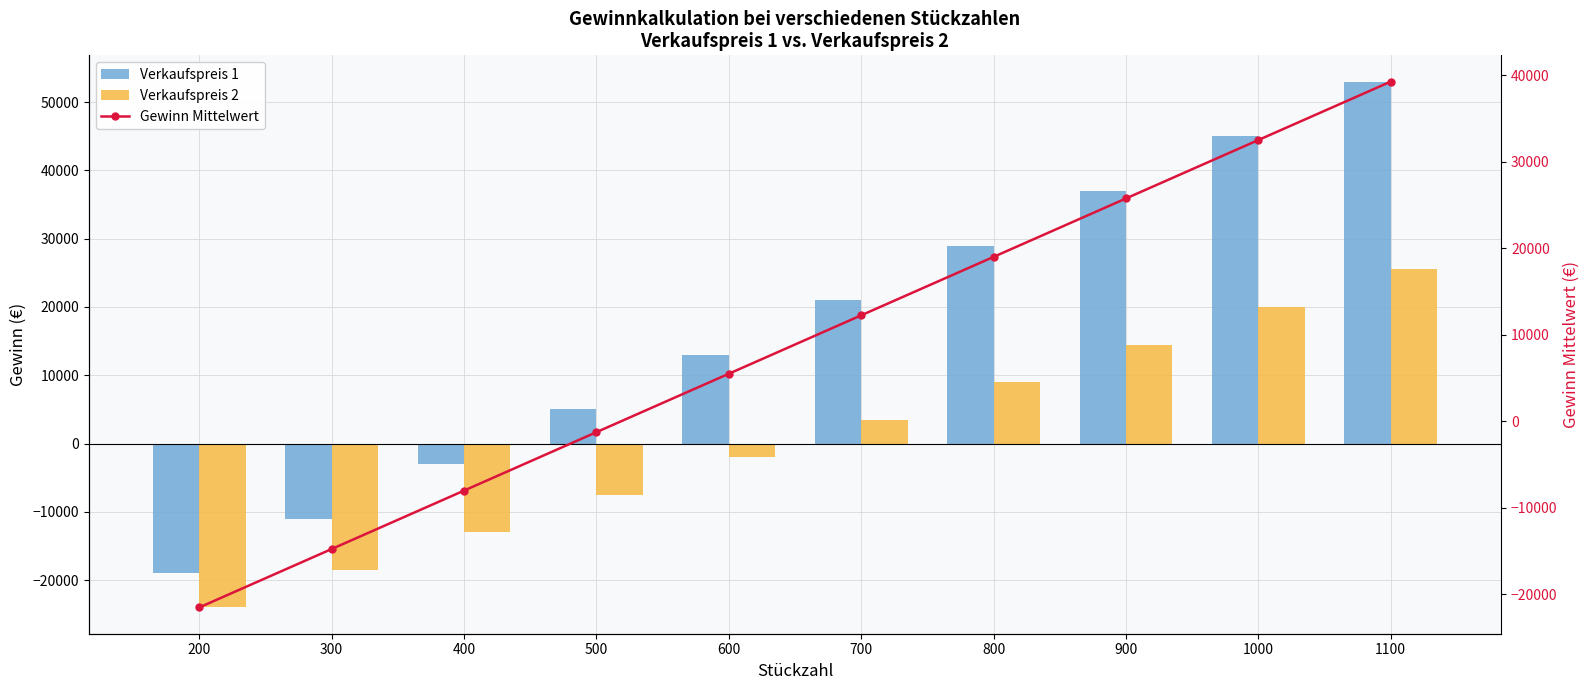

Rank the series at 1100 from highest to lowest value.

Verkaufspreis 1, Gewinn Mittelwert, Verkaufspreis 2